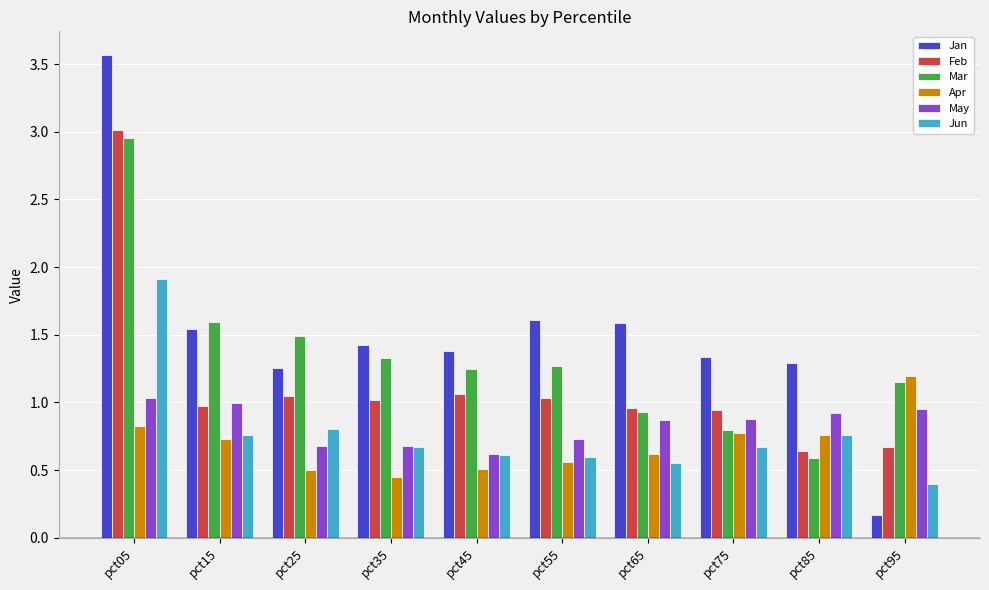

The value of Feb at pct05 is 0.9. True or false?

False